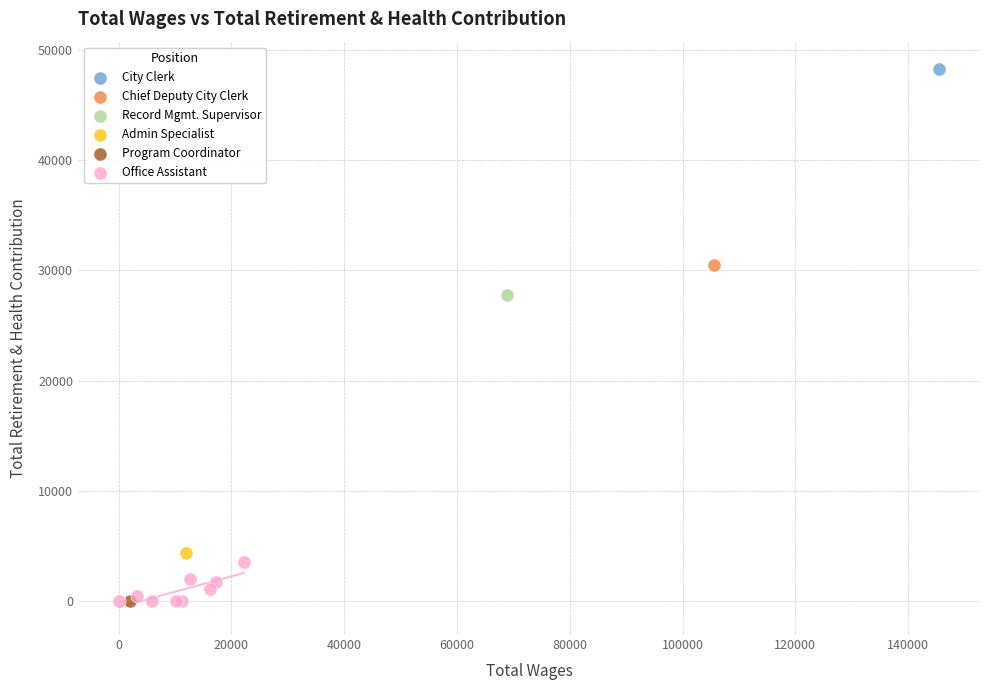

What are all the series names shown in the legend?

City Clerk, Chief Deputy City Clerk, Record Mgmt. Supervisor, Admin Specialist, Program Coordinator, Office Assistant